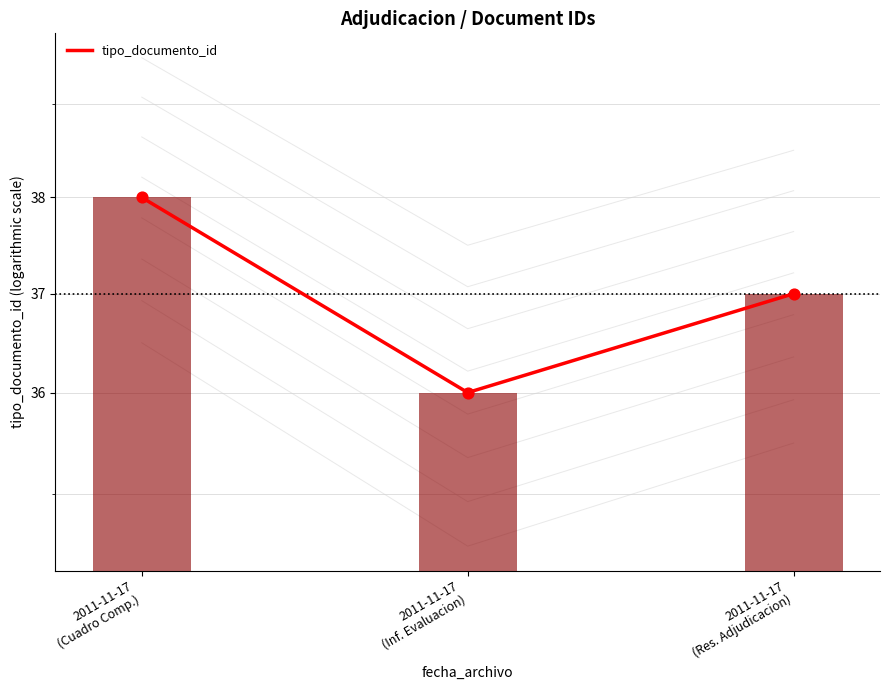

Between 2011-11-17
(Cuadro Comp.) and 2011-11-17
(Res. Adjudicacion), which is larger?

2011-11-17
(Cuadro Comp.)